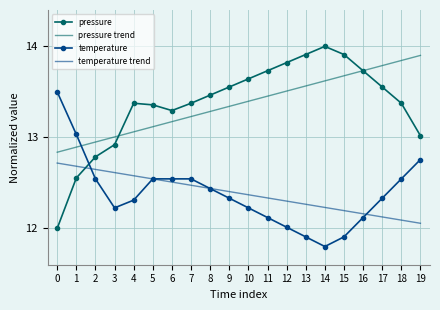

Is the value of temperature trend at 16 greater than the value of pressure trend at 2?

No